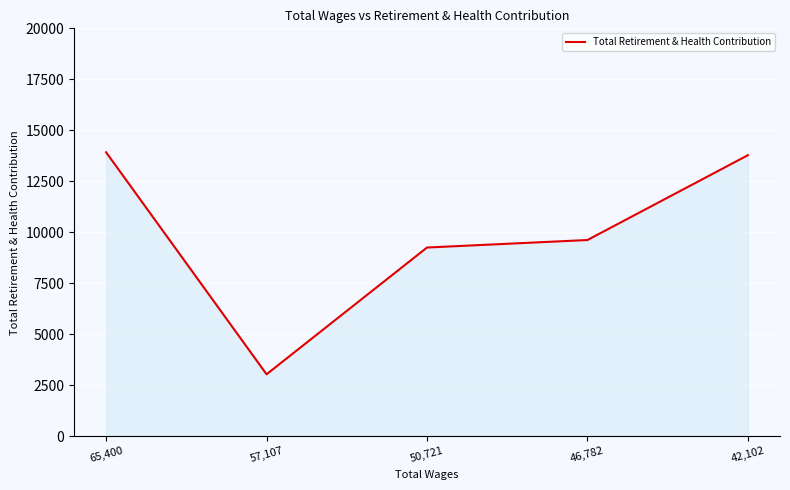

True or false: the data shows 3981 at 57,107.

False